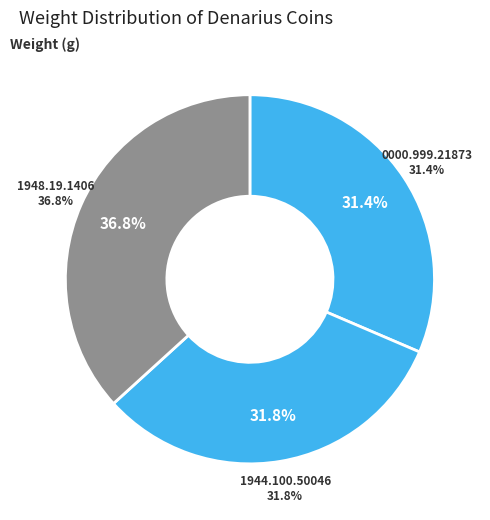

Is it true that 0000.999.21873 is 31% of the pie?

True